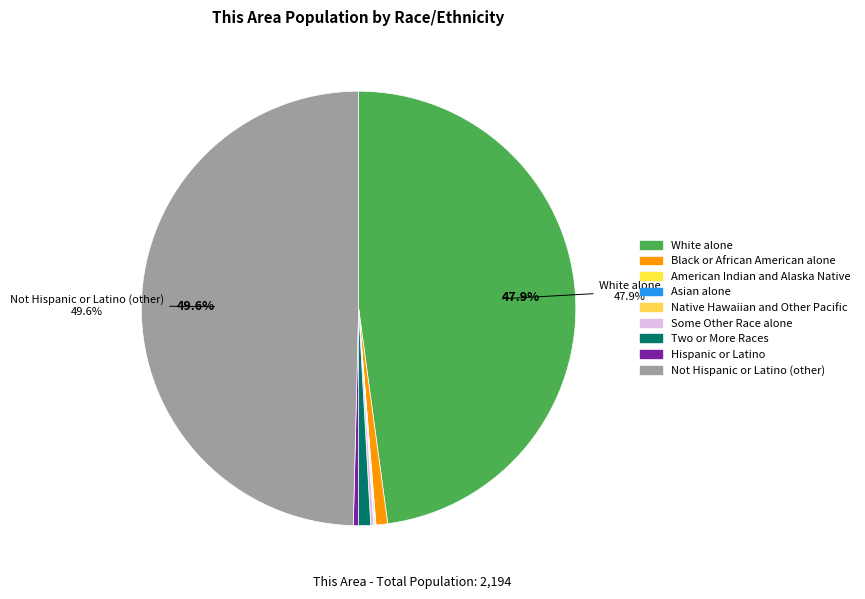

Between White alone and Some Other Race alone, which is larger?

White alone